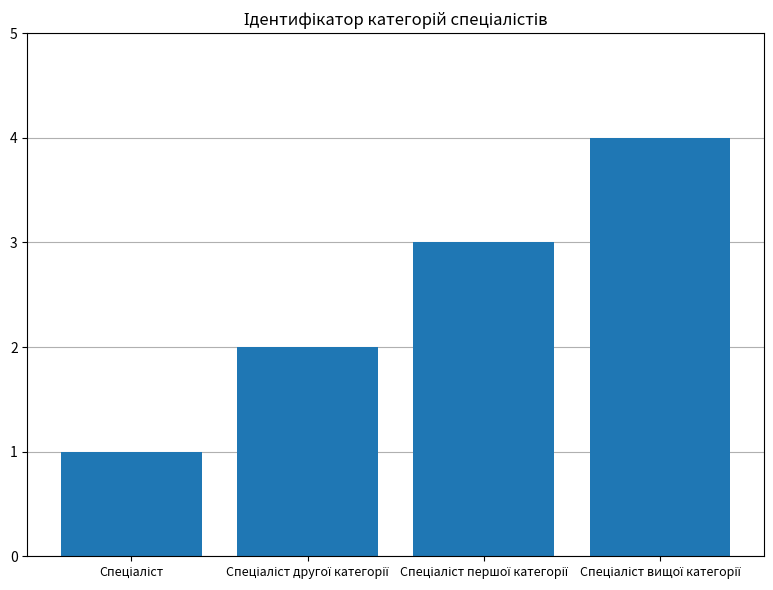

What is the greatest value displayed?

4